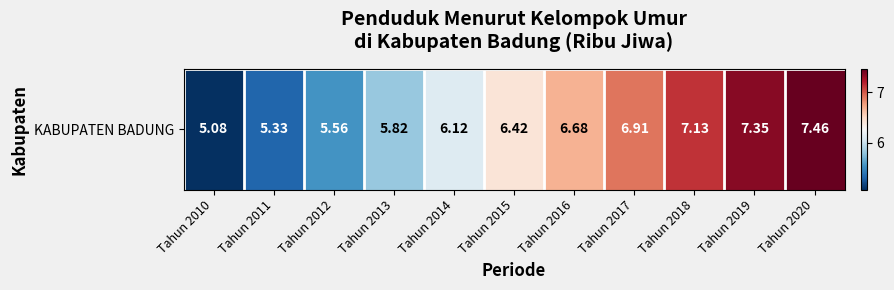

Read the value at Tahun 2010.

5.1